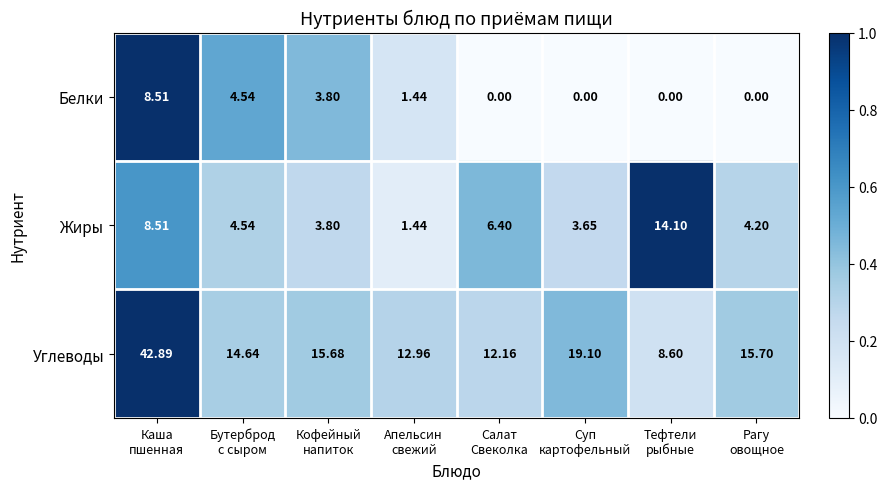

At which category is the sum across all series the highest?

Каша
пшенная